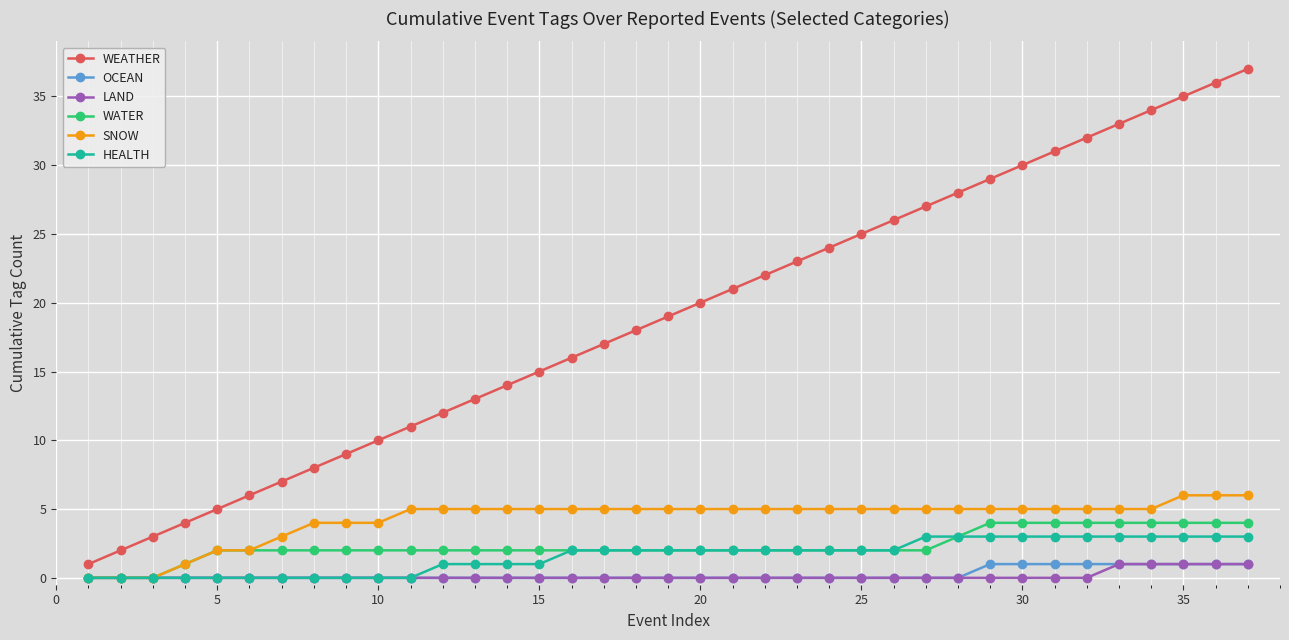

What is the difference between the second highest and second lowest values in the HEALTH series?

3